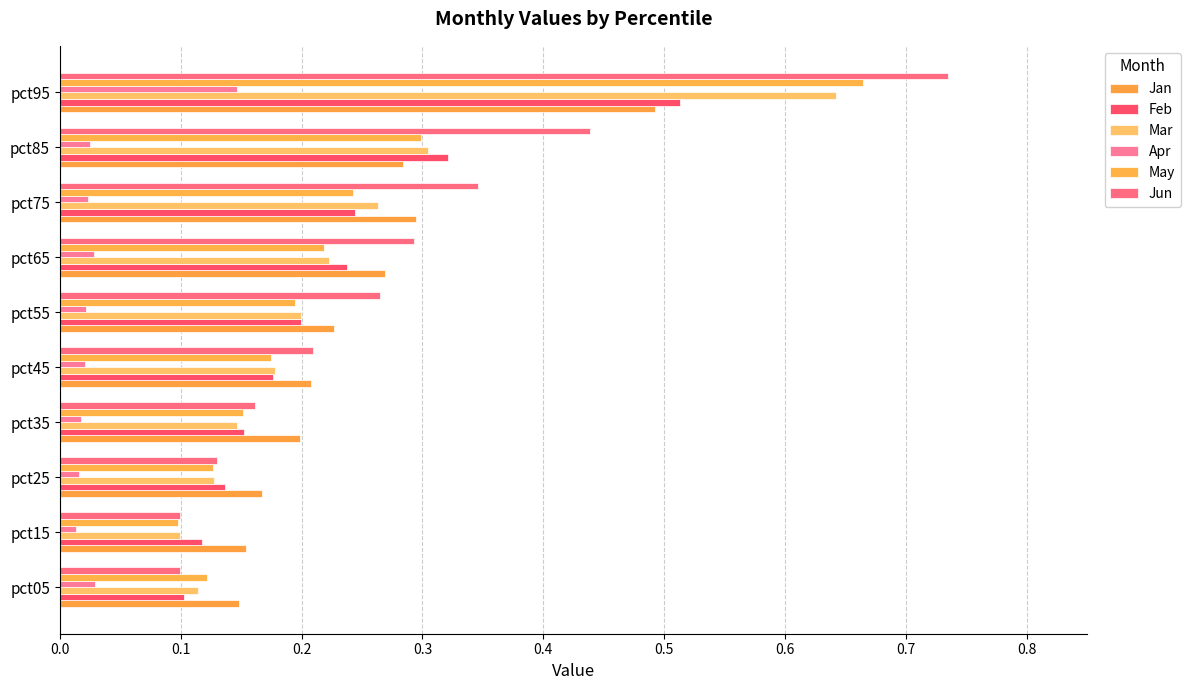

How many data points does each series have?

10